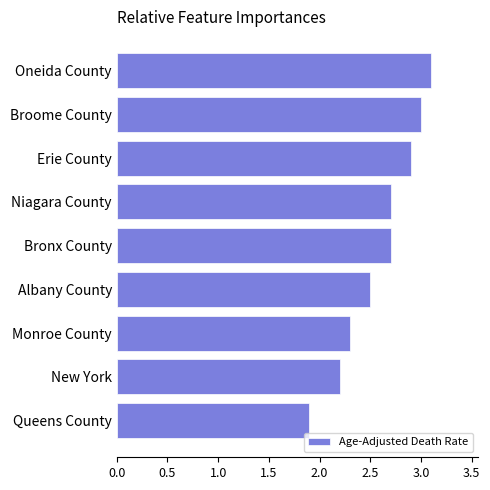

What is the difference between the maximum and second lowest values?

0.9